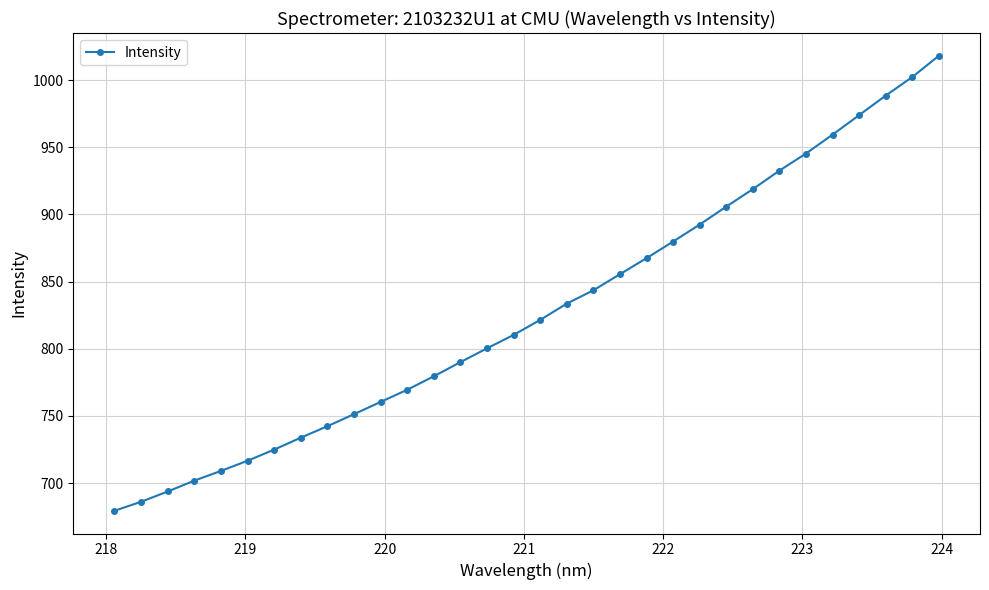

True or false: there are more than 2 points higher than both neighbors.

False